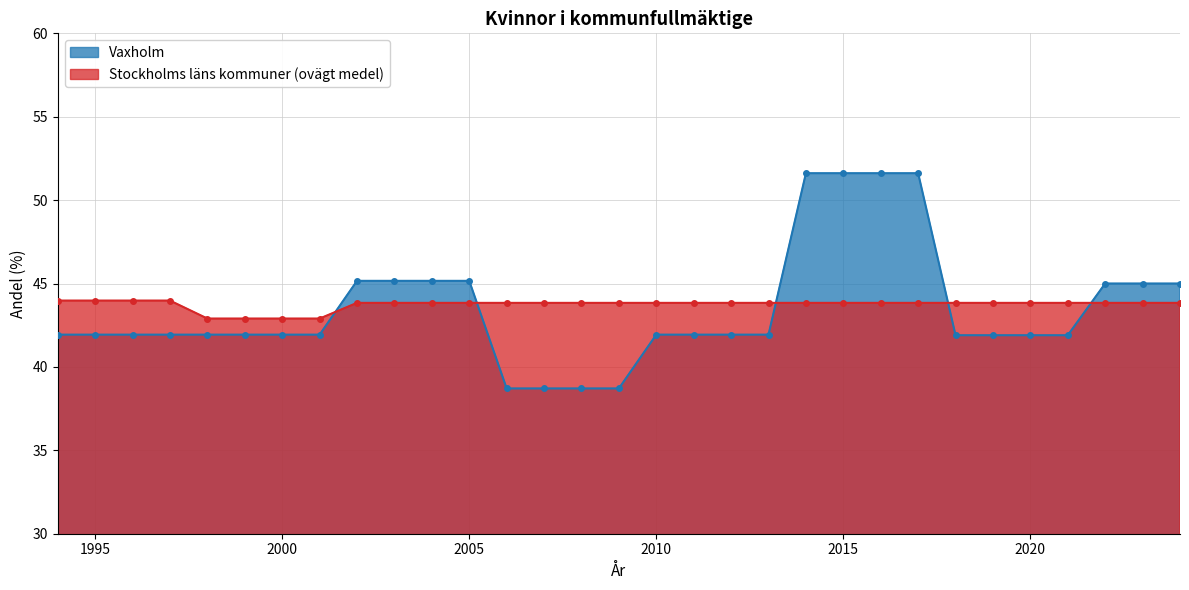

Reading left to right, transcribe all the data shown in this chart.

Vaxholm: 41.9	41.9	41.9	41.9	41.9	41.9	41.9	41.9	45.2	45.2	45.2	45.2	38.7	38.7	38.7	38.7	41.9	41.9	41.9	41.9	51.6	51.6	51.6	51.6	41.9	41.9	41.9	41.9	45.0	45.0	45.0
Stockholms läns kommuner (ovägt medel): 44.0	44.0	44.0	44.0	42.9	42.9	42.9	42.9	43.8	43.8	43.8	43.8	43.8	43.8	43.8	43.8	43.8	43.8	43.8	43.8	43.8	43.8	43.8	43.8	43.8	43.8	43.8	43.8	43.8	43.8	43.8